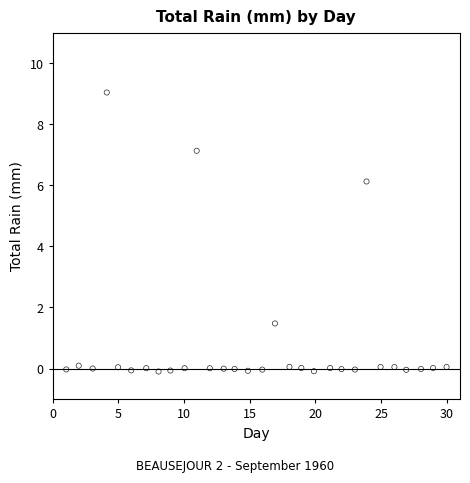

What is the range of Y values (max minus min)?

9.1